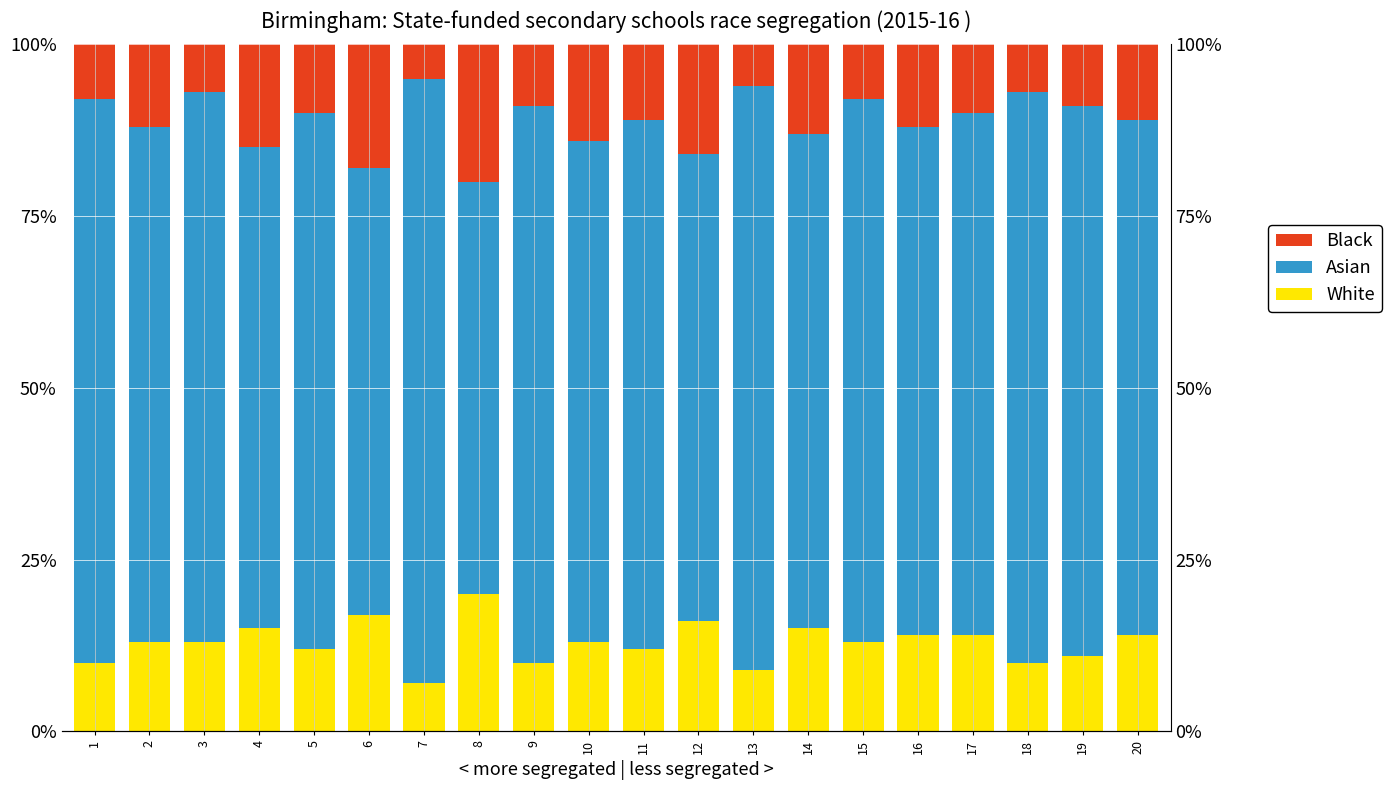

At which label does Black reach its peak?

8